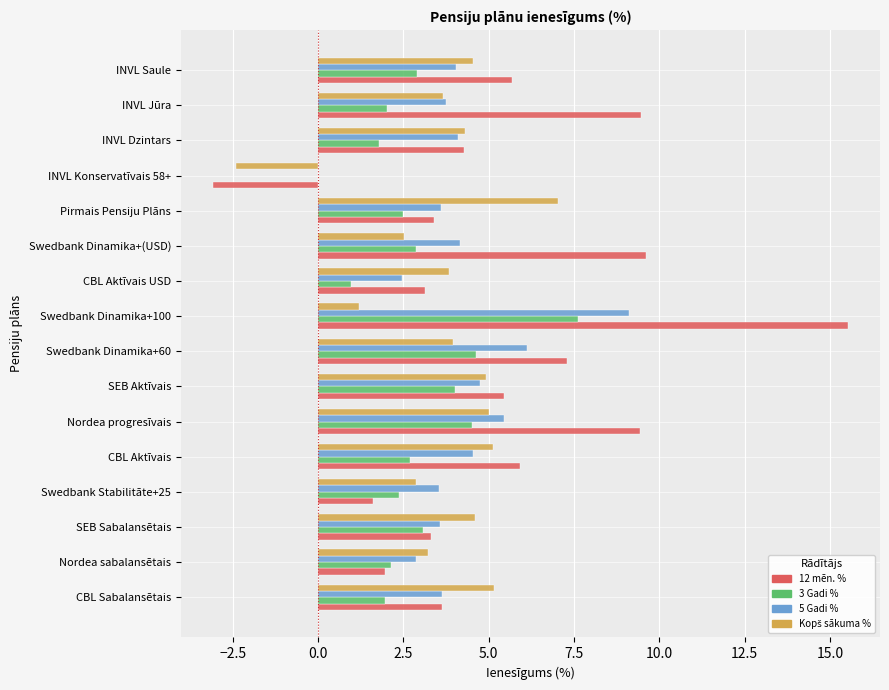

Between Swedbank Dinamika+(USD) and INVL Saule, which series saw the biggest shift?

12 mēn. %